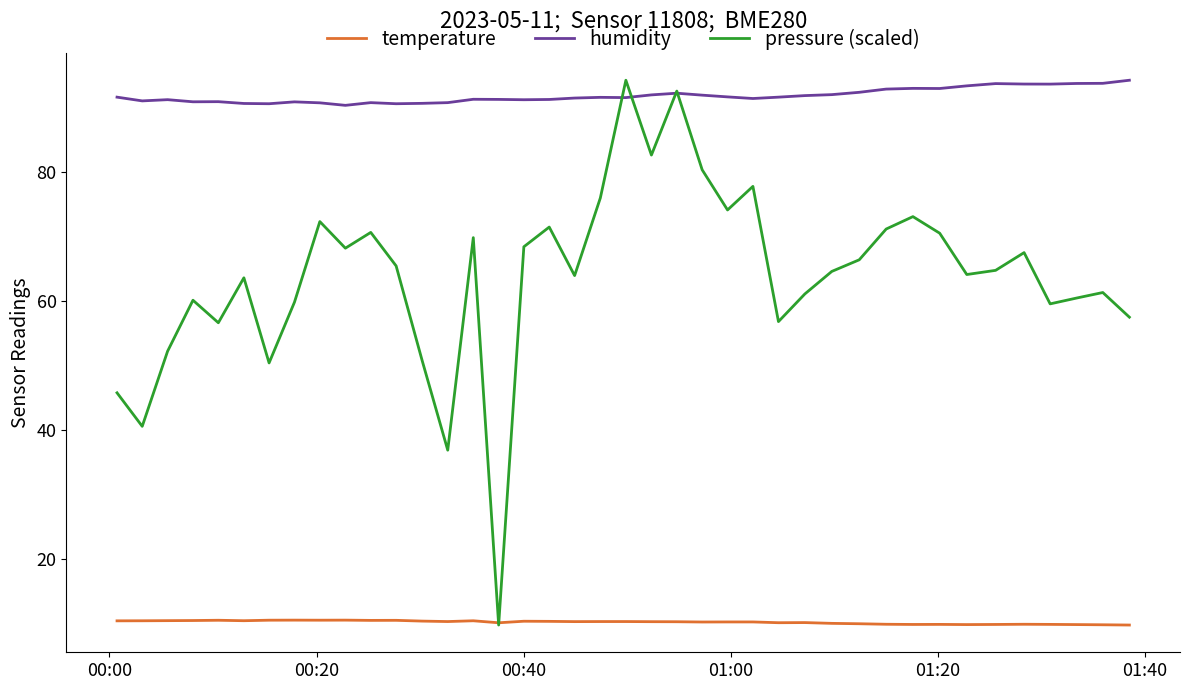

What is the maximum value for humidity?

94.2